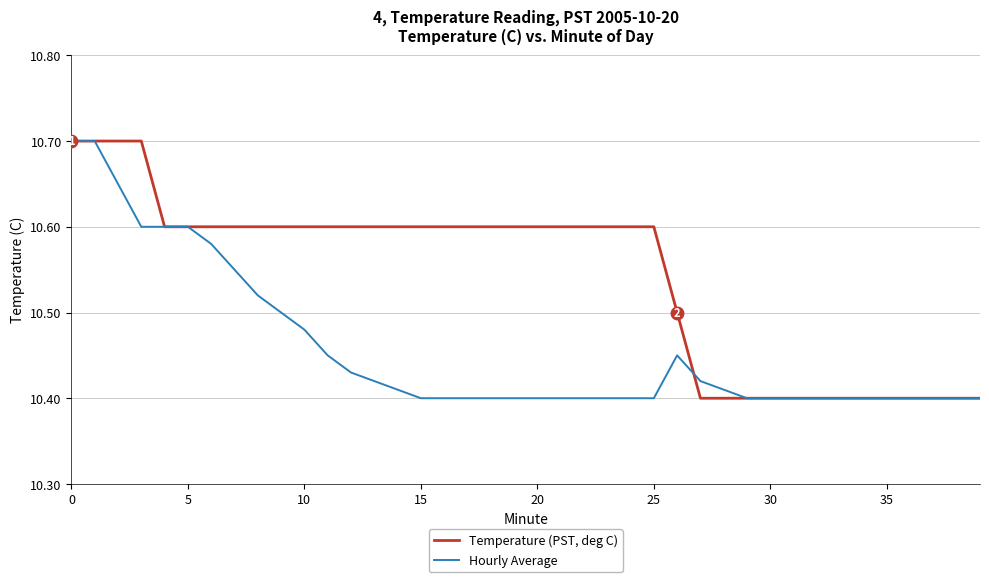

Rank the series by their average value, from lowest to highest.

Hourly Average, Temperature (PST, deg C)